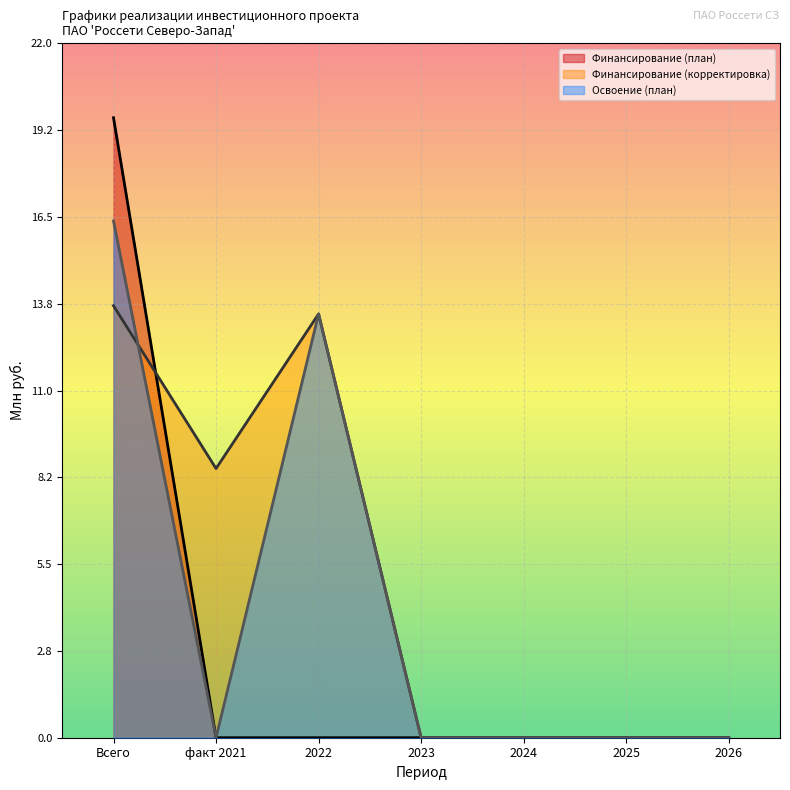

At which label does Освоение (план) reach its peak?

Всего